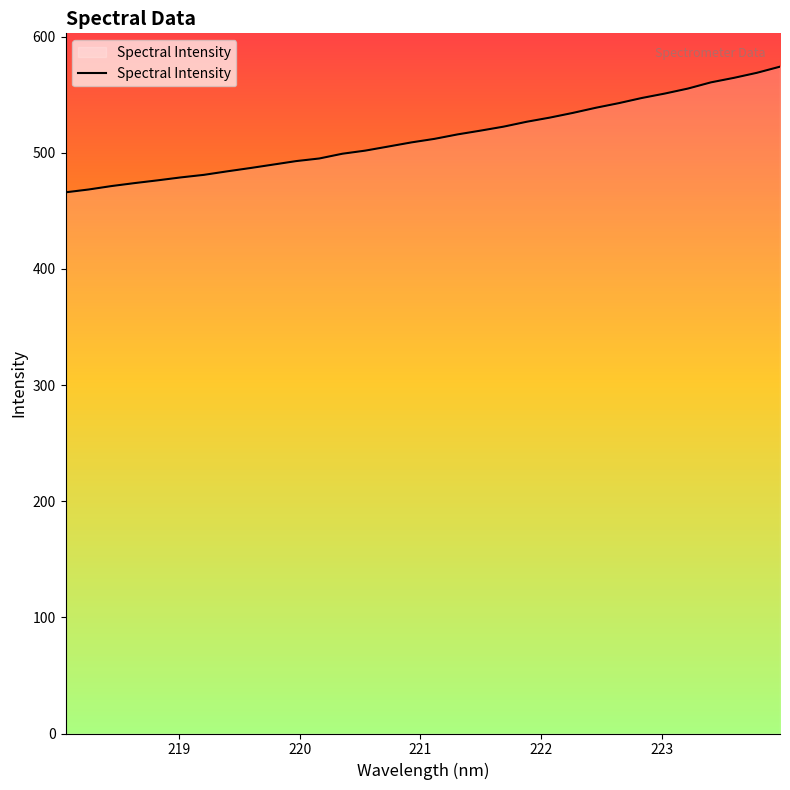

What is the difference between the maximum and minimum values?

108.2